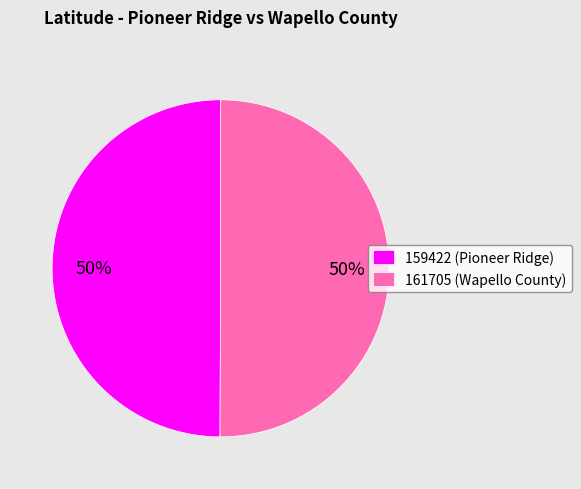

To the nearest percent, what percentage of the pie is 161705?

50%